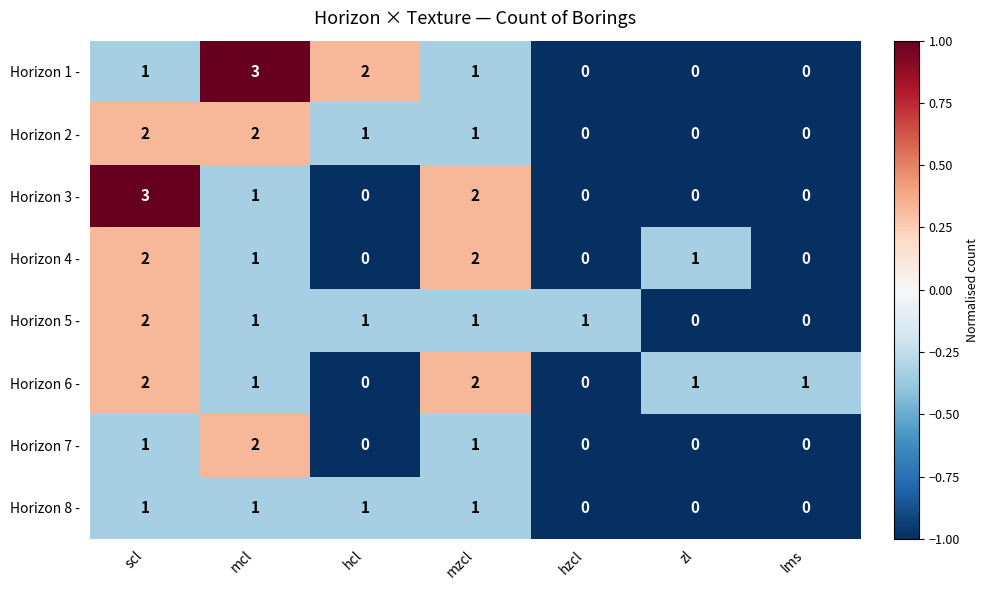

What is the sum of all Horizon 7 - values?

4